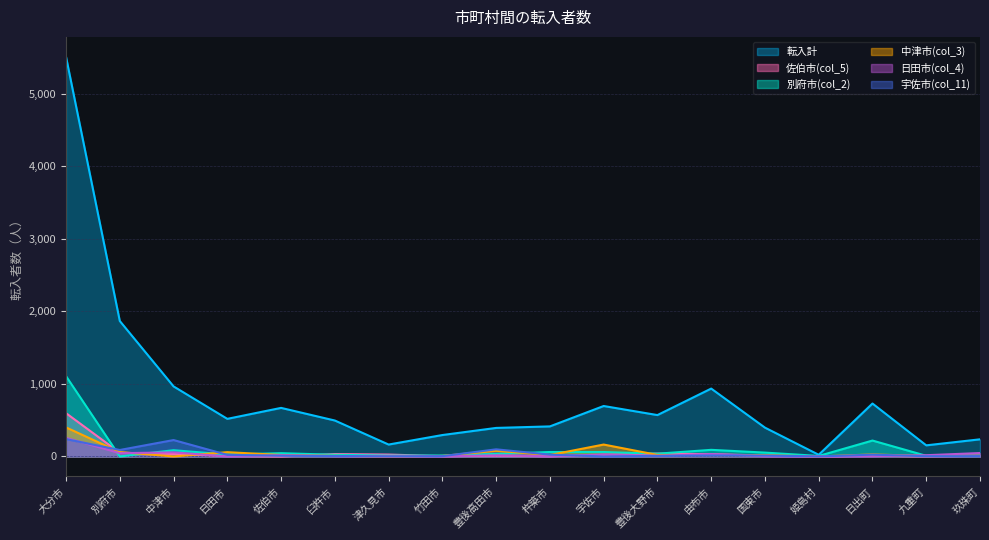

Reading left to right, transcribe all the data shown in this chart.

転入計: 5505	1866	965	518	669	495	164	295	393	414	695	570	935	397	23	729	153	236
佐伯市(col_5): 596	51	34	7	0	33	26	4	10	4	21	40	31	13	0	11	1	9
別府市(col_2): 1106	0	86	26	45	23	11	13	35	61	61	38	91	53	7	219	9	11
中津市(col_3): 400	60	0	59	20	8	0	7	78	20	164	21	18	17	0	28	6	9
日田市(col_4): 256	45	56	0	17	5	0	1	16	2	28	9	33	3	0	4	17	47
宇佐市(col_11): 239	89	226	22	10	6	2	4	98	25	0	8	13	13	0	25	3	5